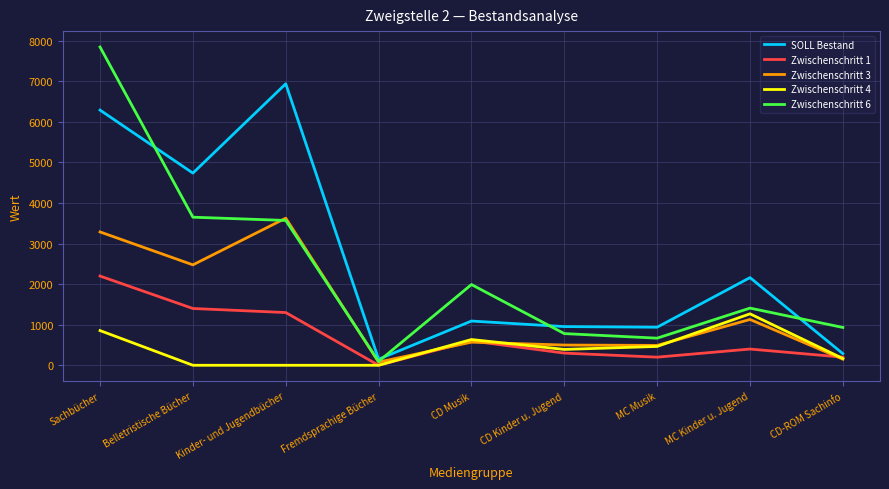

How many lines are shown in the chart?

5